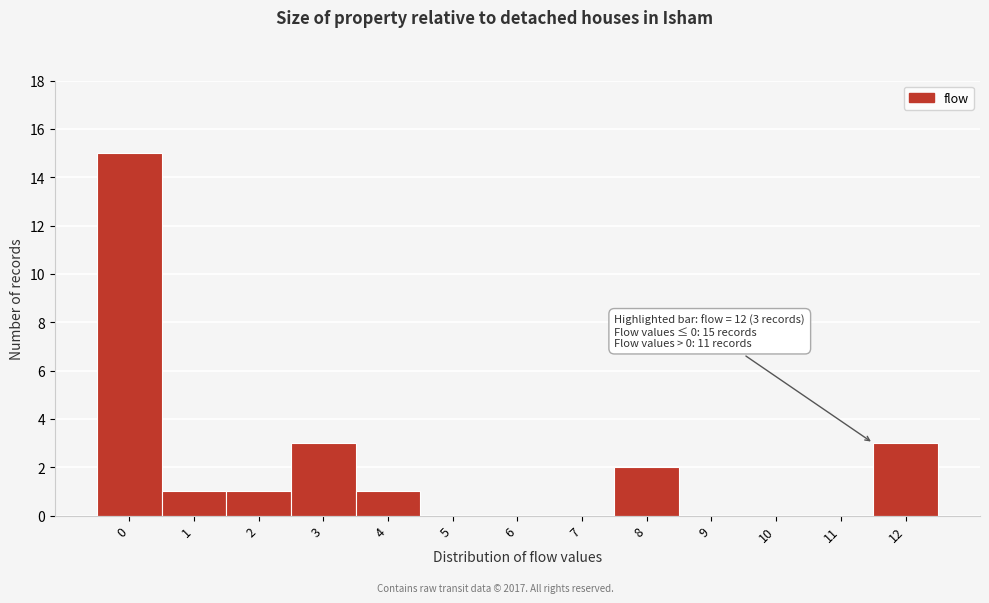

Reading right to left, what are all the values shown in this chart?

12=3	11=0	10=0	9=0	8=2	7=0	6=0	5=0	4=1	3=3	2=1	1=1	0=15